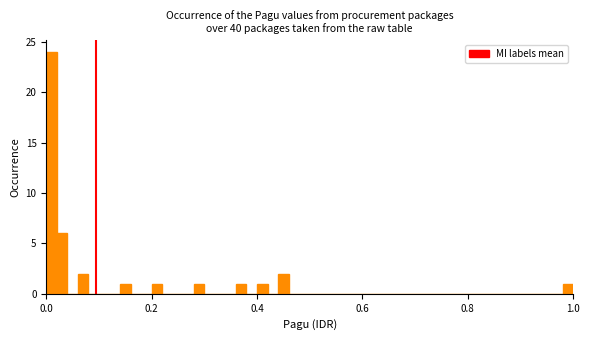

Read against the x-axis, roughly where is the centre of the tallest bar?

0.02